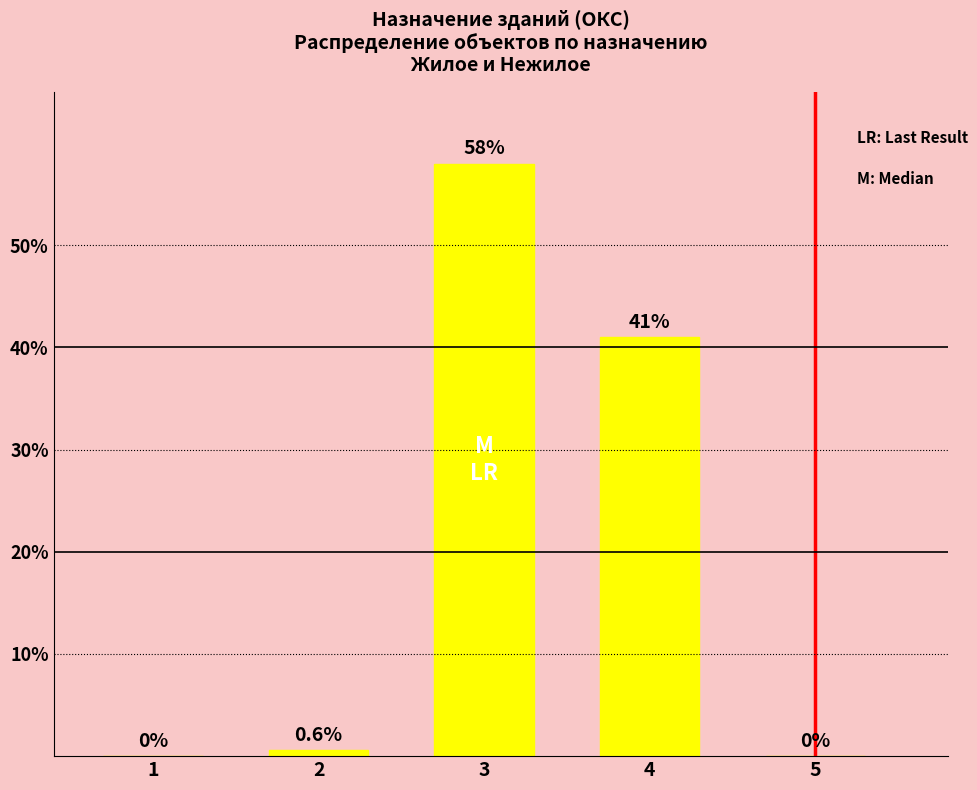

The chart shows a value of 41.0 at 4. True or false?

True